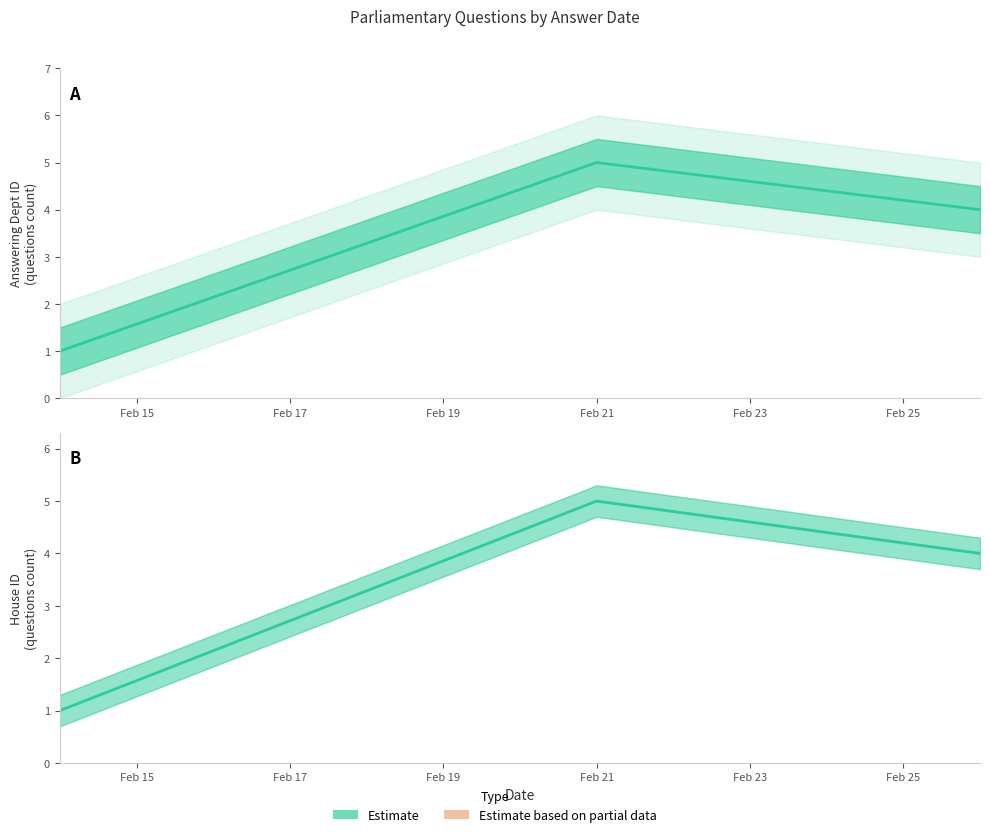

What is the value of the 2nd point from the left?

5